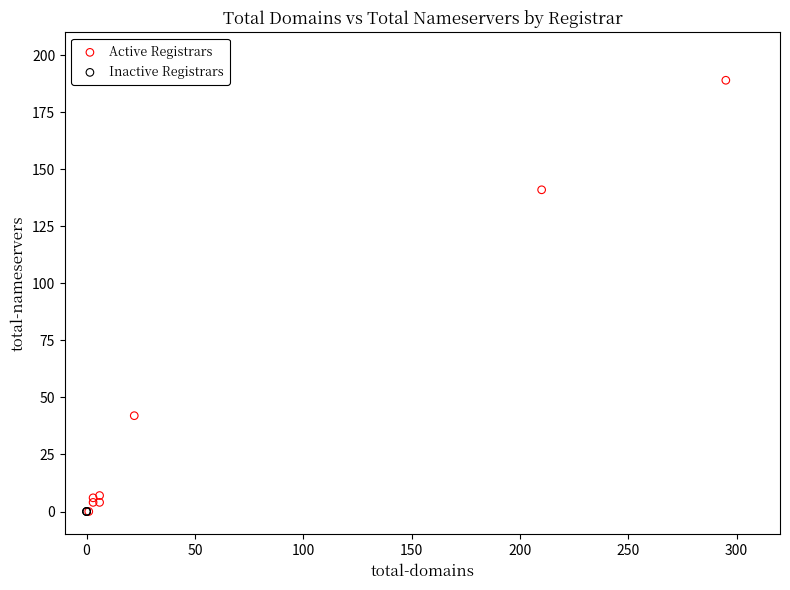

Which series contains the highest Y value?

Active Registrars